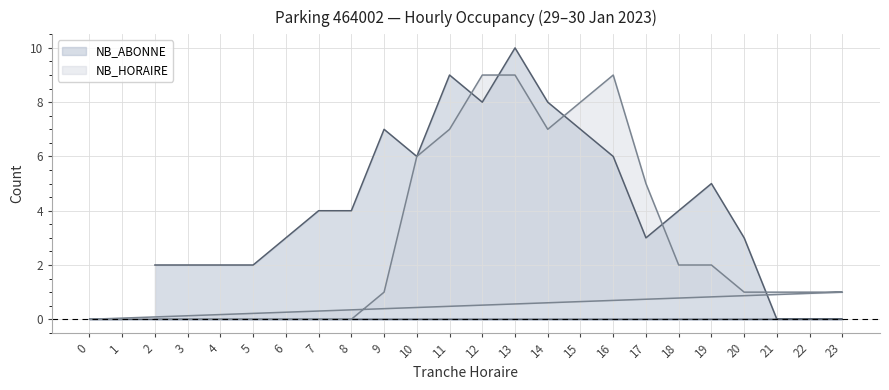

What is the sum of the NB_HORAIRE values at 9 and 10?

7